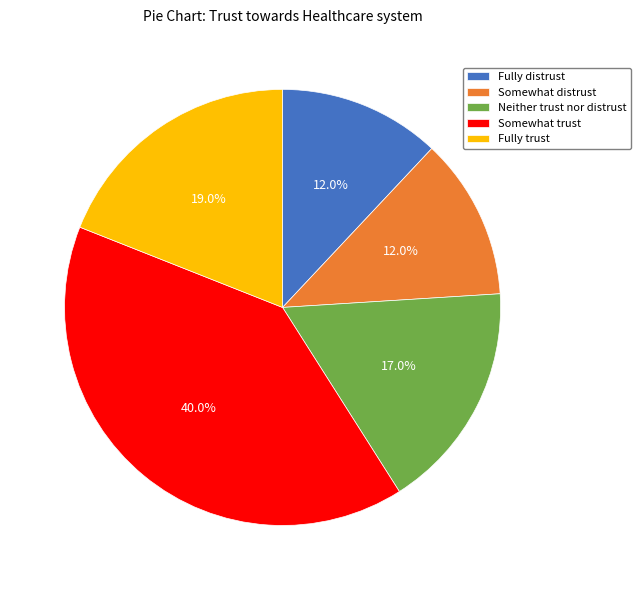

How many segments does this pie chart have?

5